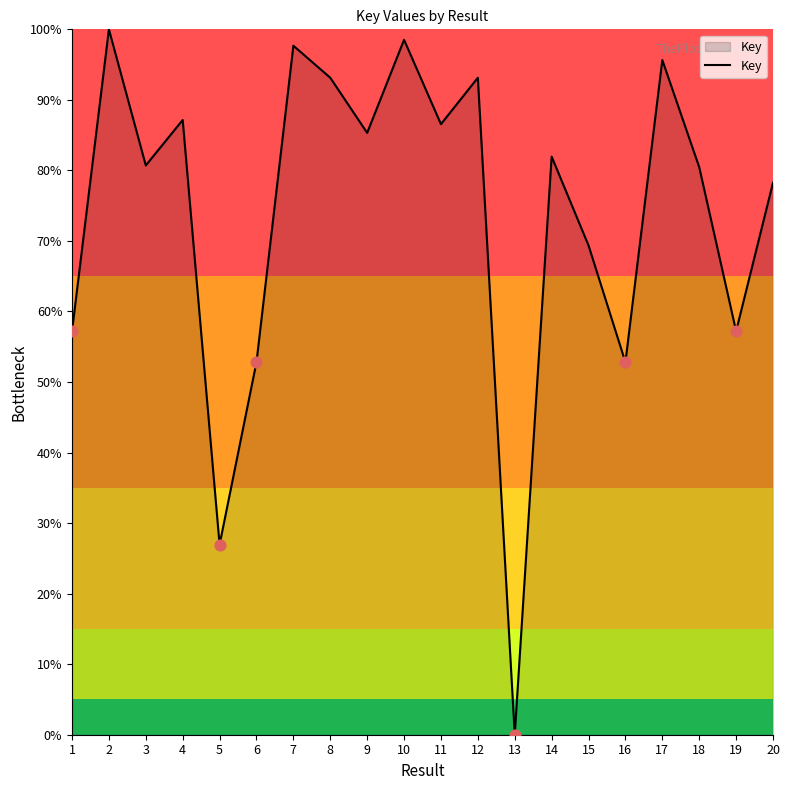

What is the change in value from 3 to 13?

-80.7